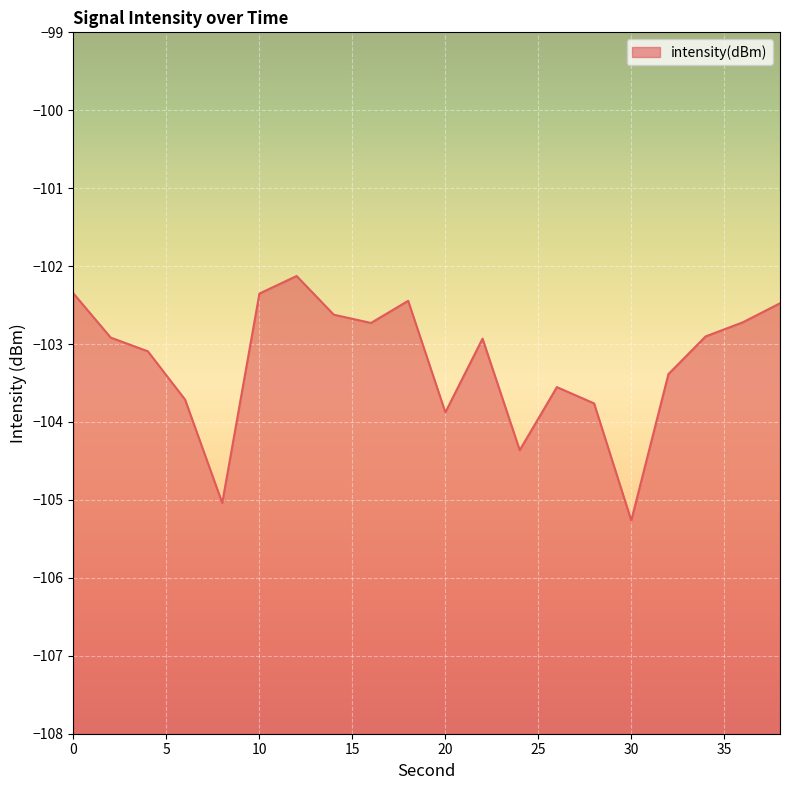

What is the sum of the values at 12 and 14?

-204.7